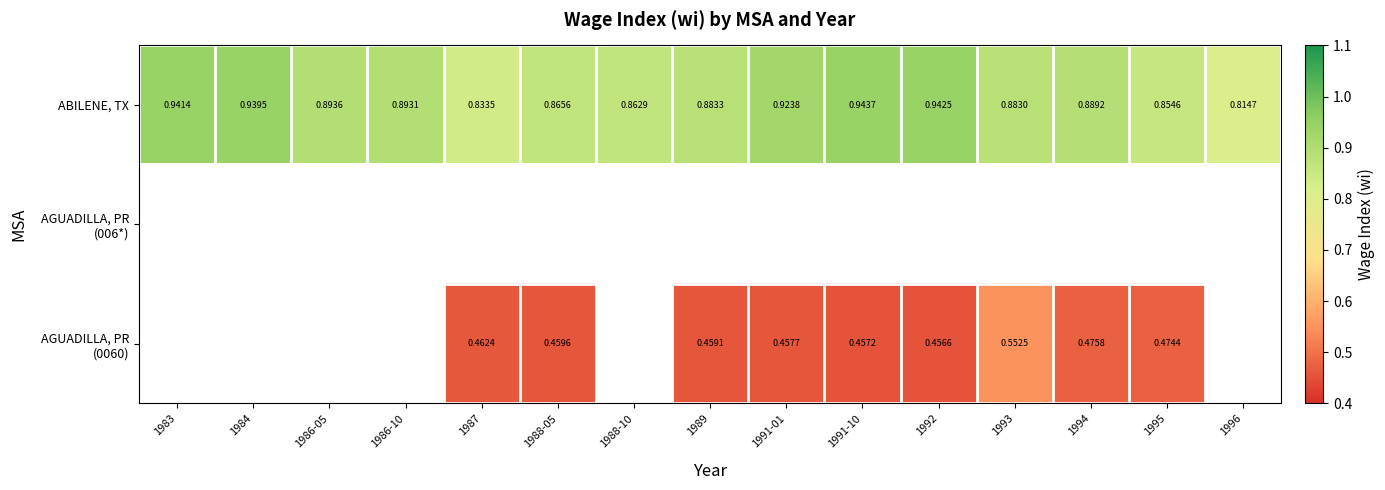

List the series in order of their peak value, highest first.

ABILENE, TX, AGUADILLA, PR (006*), AGUADILLA, PR (0060)